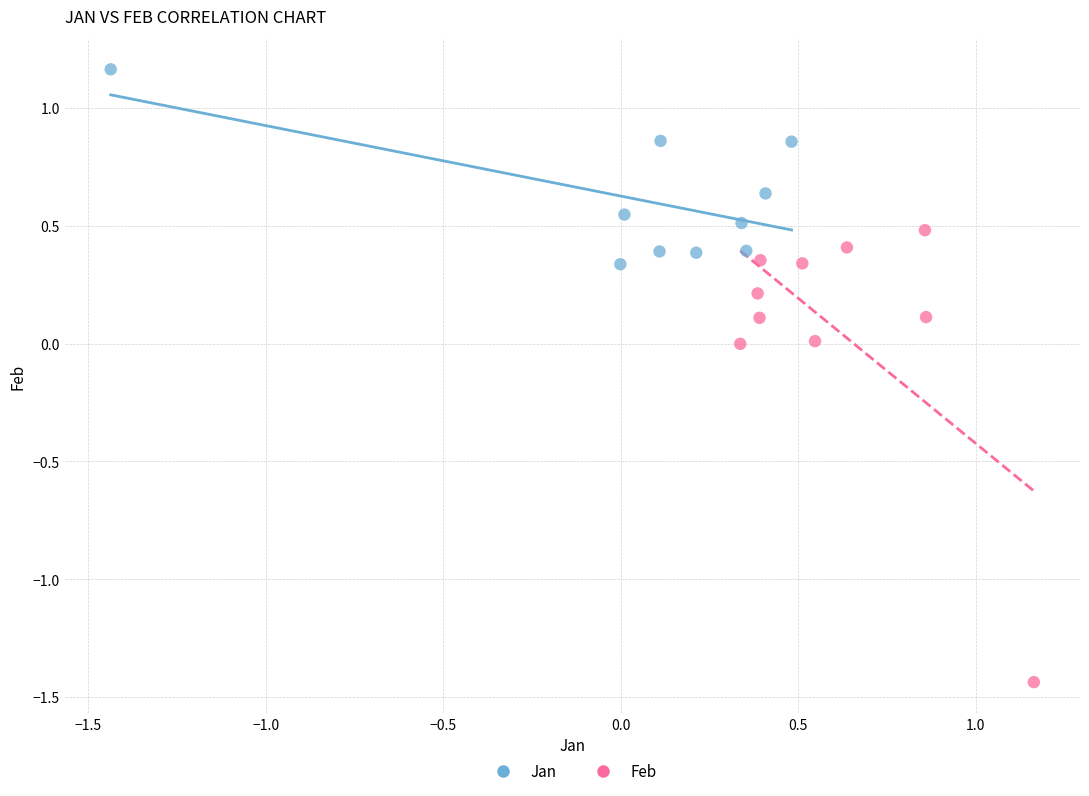

Which series reaches the minimum Y coordinate?

Feb